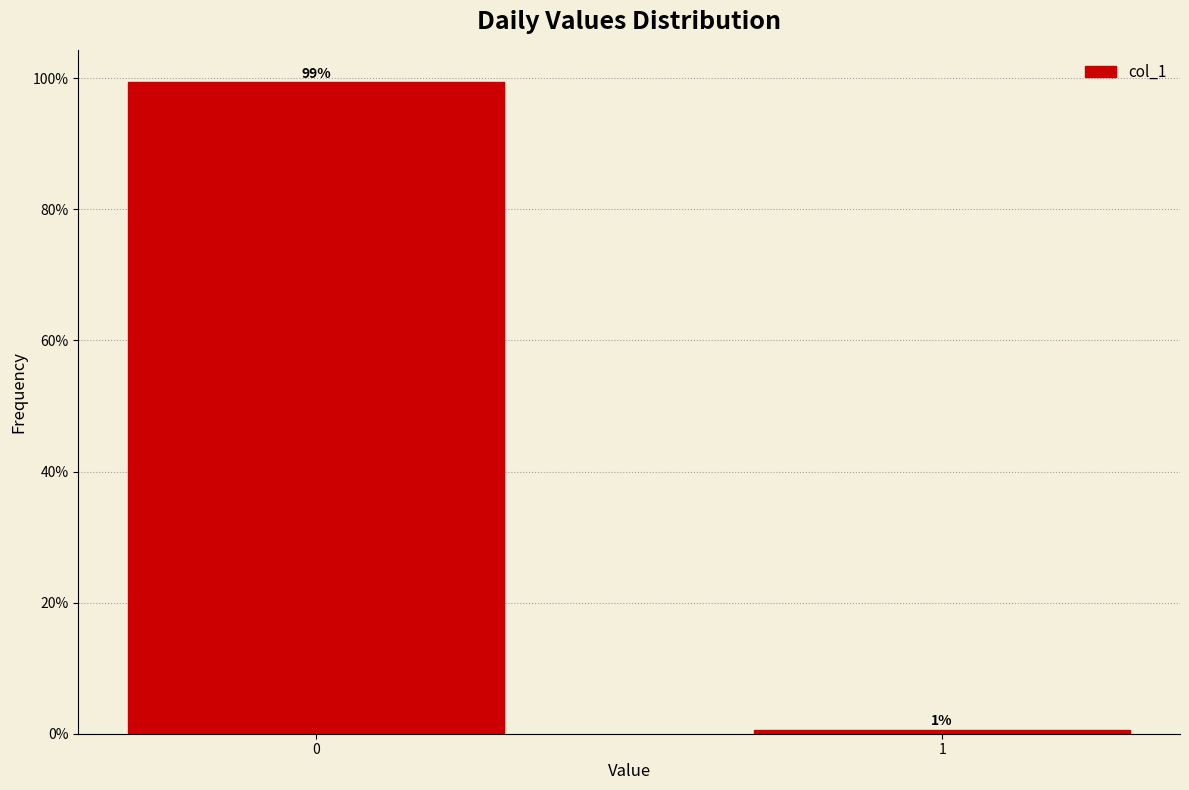

What is the greatest value displayed?

99.4